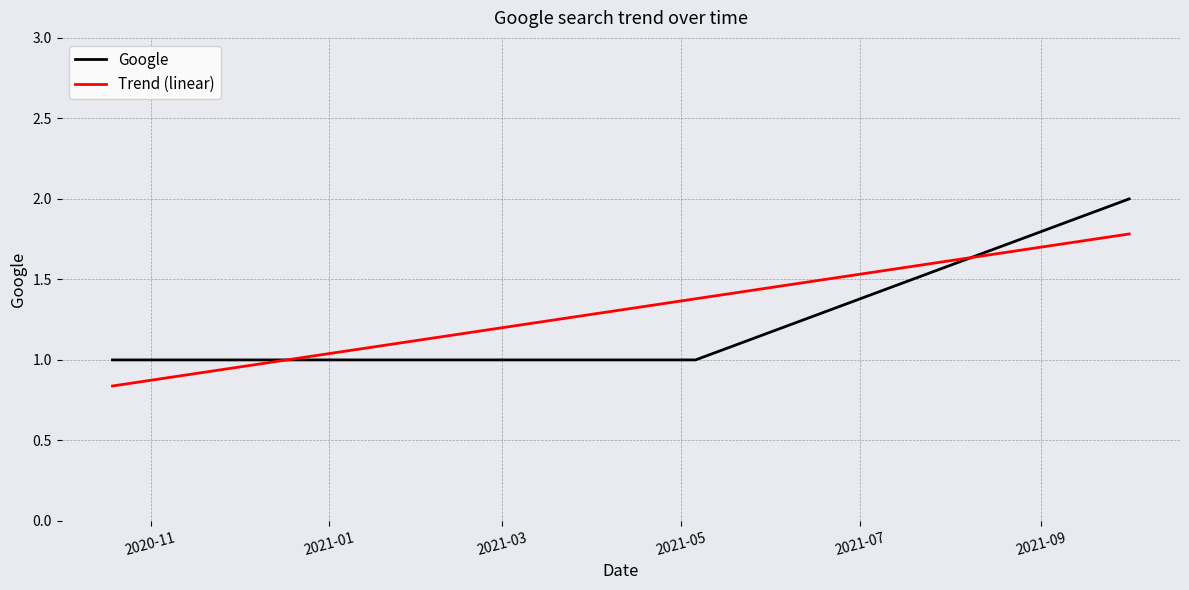

Which series has the widest spread of values?

Google